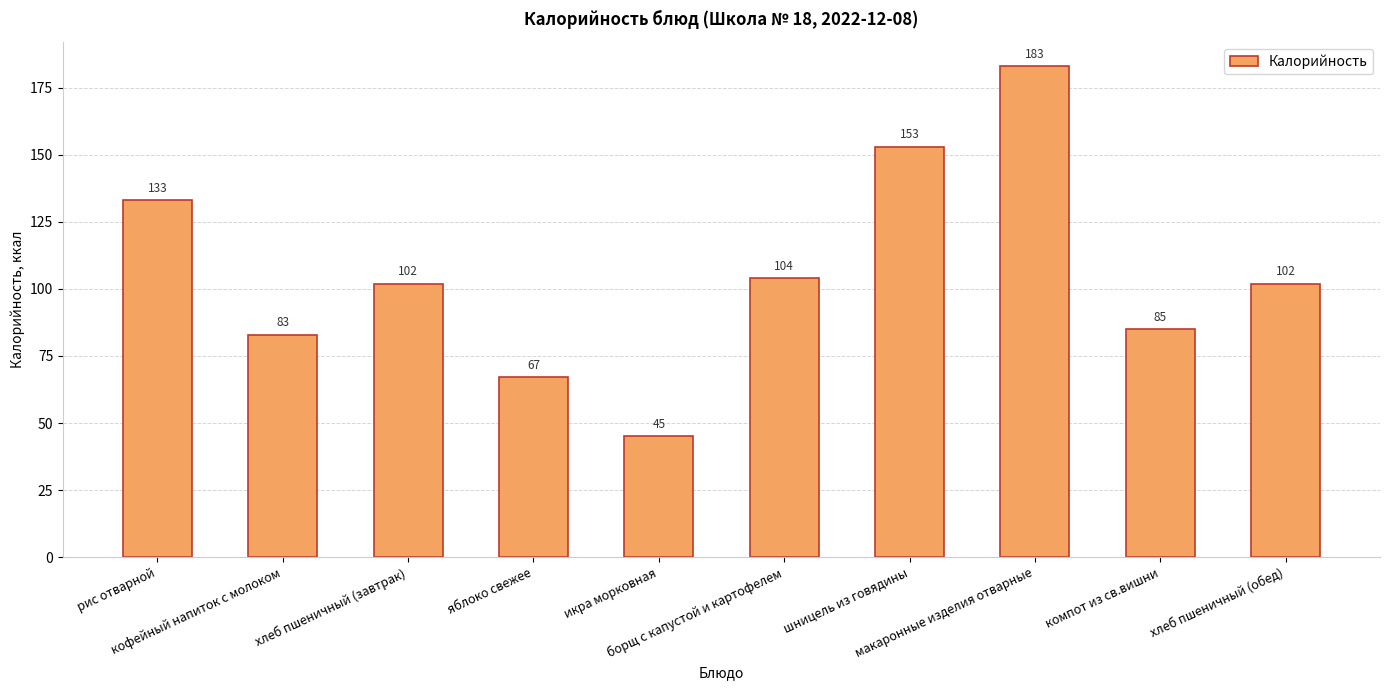

At which label does the data first exceed 102?

рис отварной